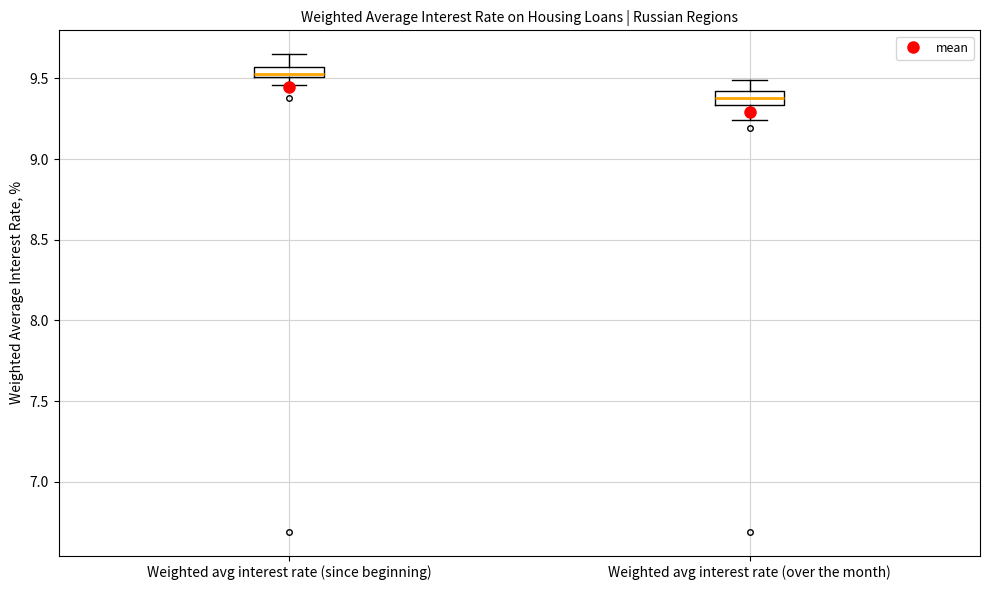

Where does the upper whisker of the box for Weighted avg interest rate (over the month) end on the y-axis? The values are not printed on the chart, so give them approximately, as read against the axis.

9.50